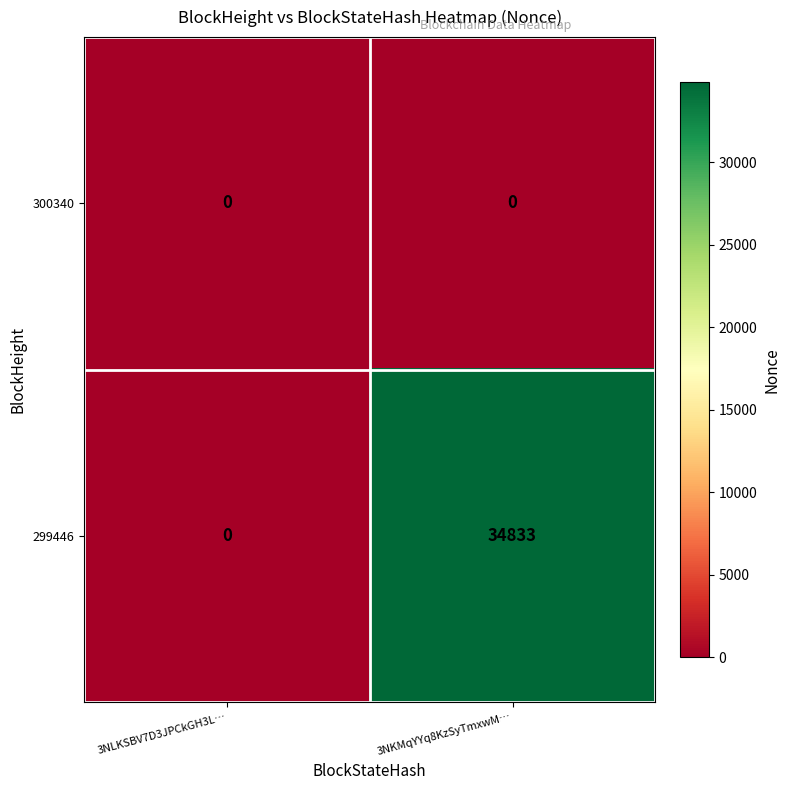

Which series has the widest spread of values?

299446